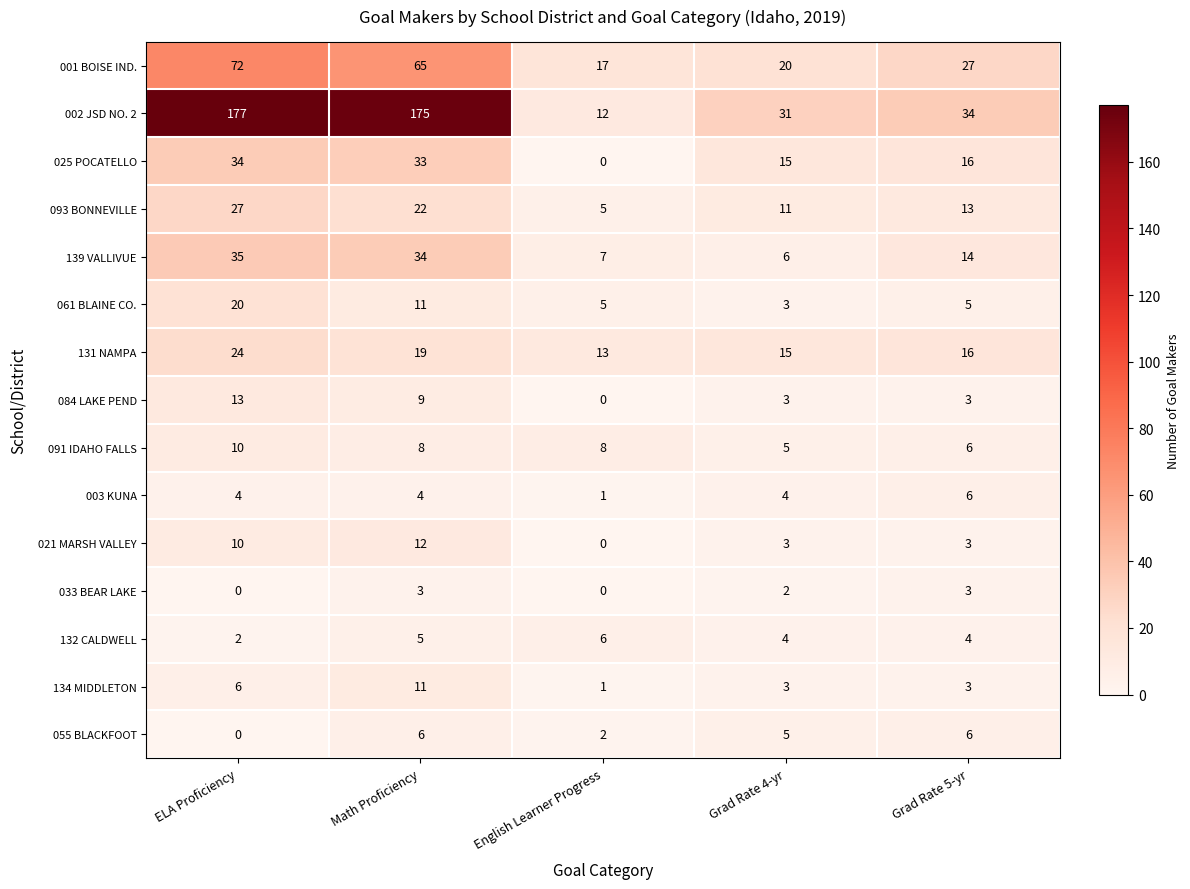

Count the 132 CALDWELL values in the range 4 to 5.

3